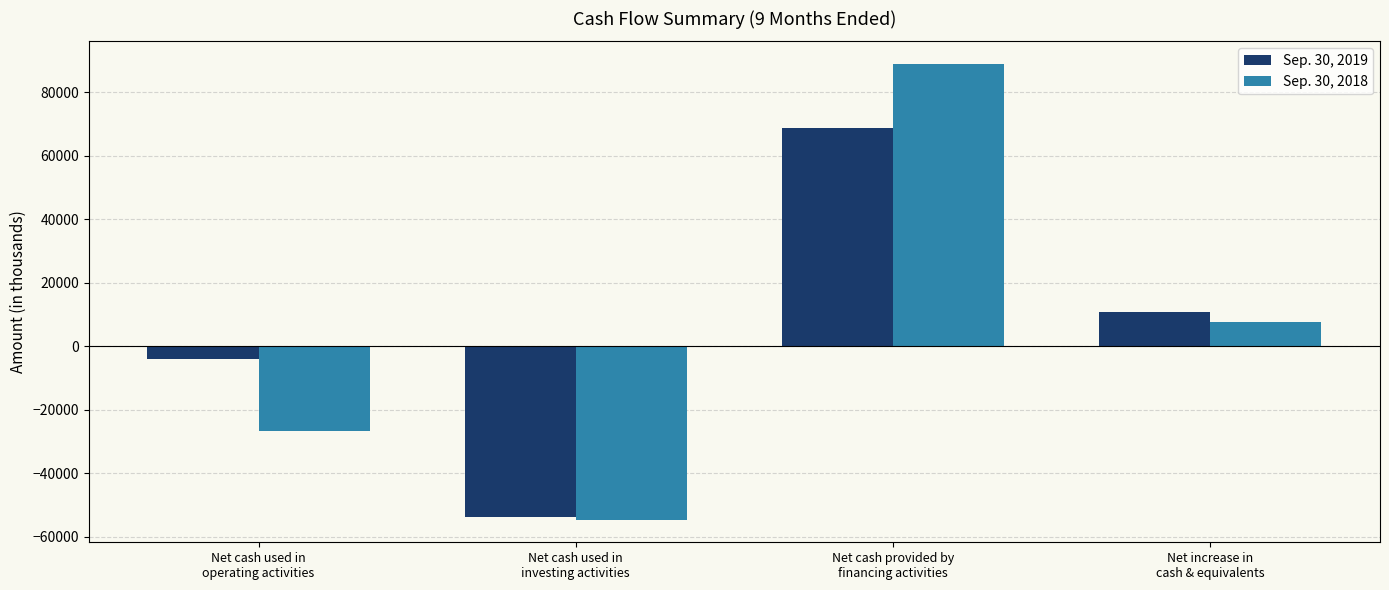

How many negative values does the Sep. 30, 2019 series have?

2